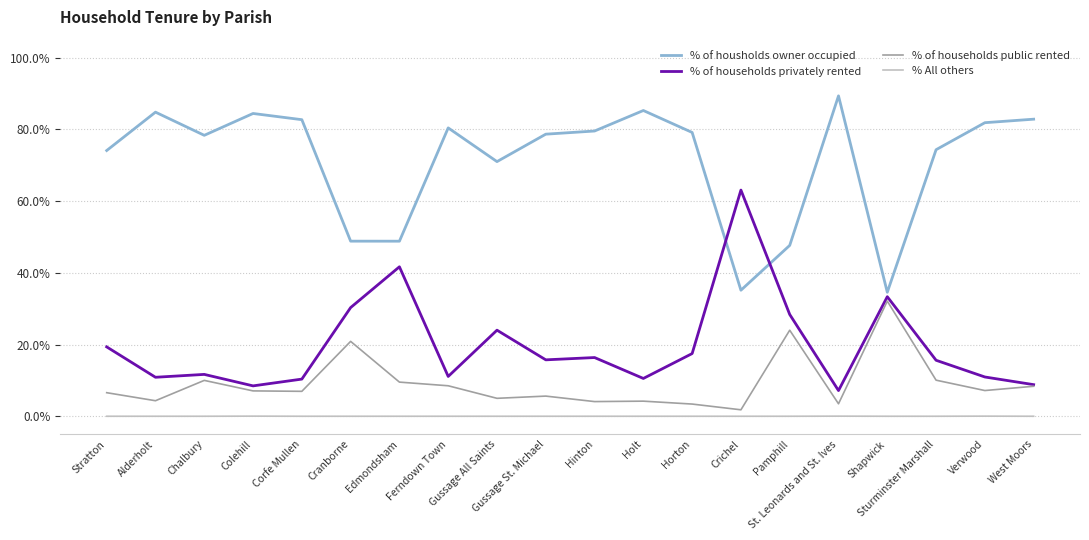

Which series has the largest total across all categories?

% of housholds owner occupied